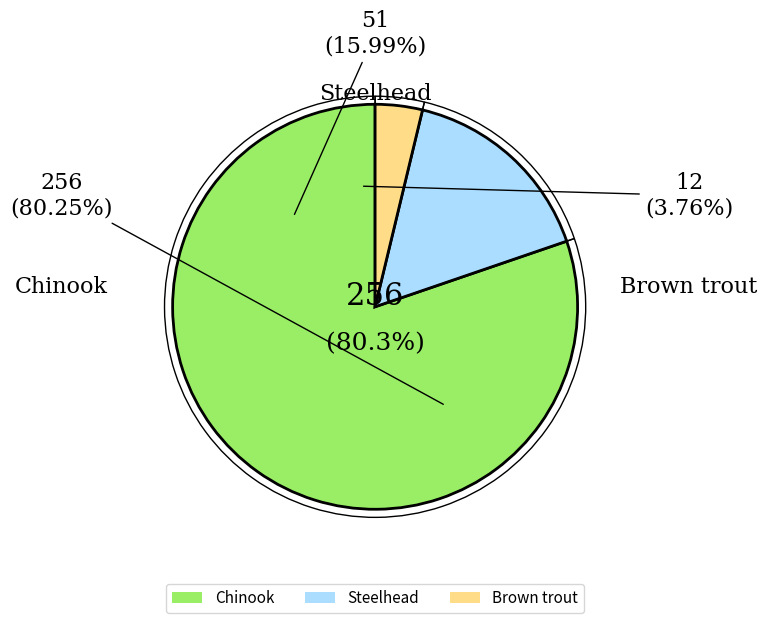

Rank the categories by value from lowest to highest.

Brown trout, Steelhead, Chinook